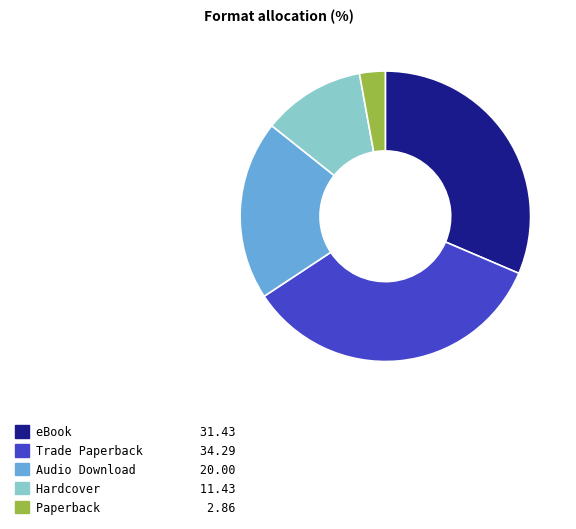

Count the number of slices in the pie.

5